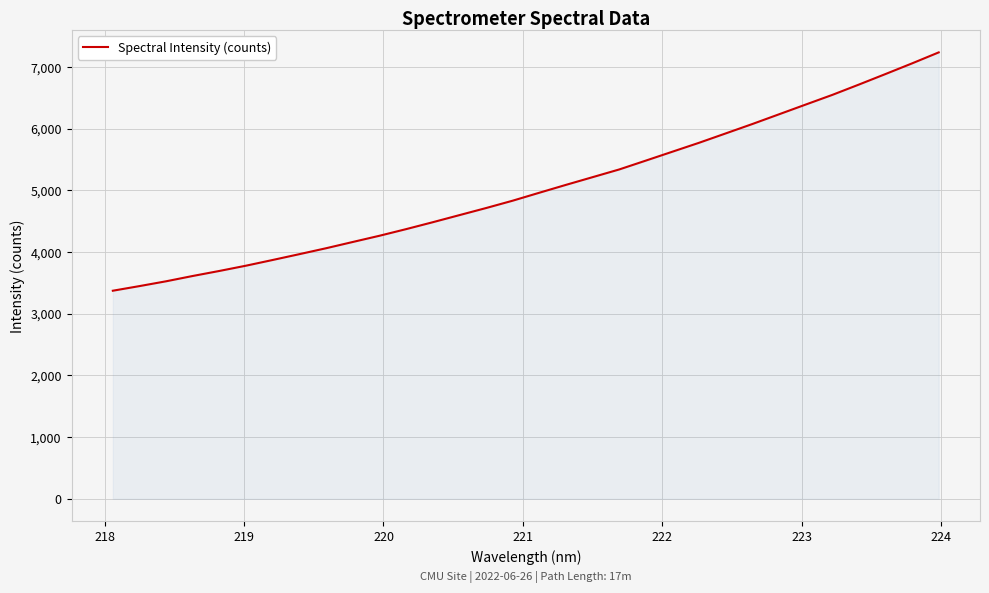

What is the maximum value shown in the chart?

7233.3